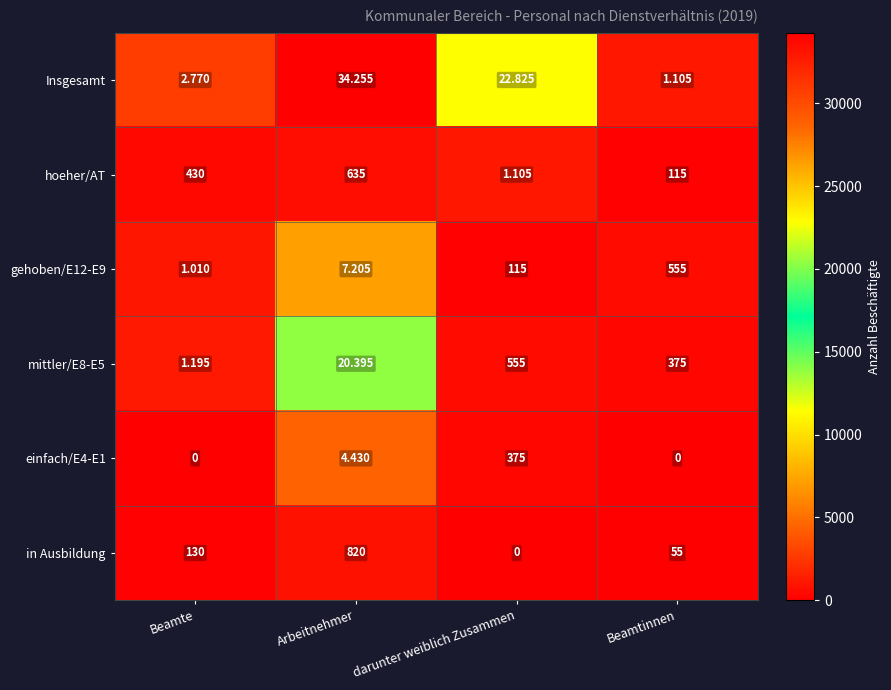

List the labels in order of hoeher/AT value, largest first.

Arbeitnehmer, Beamte, Beamtinnen, darunter weiblich Zusammen